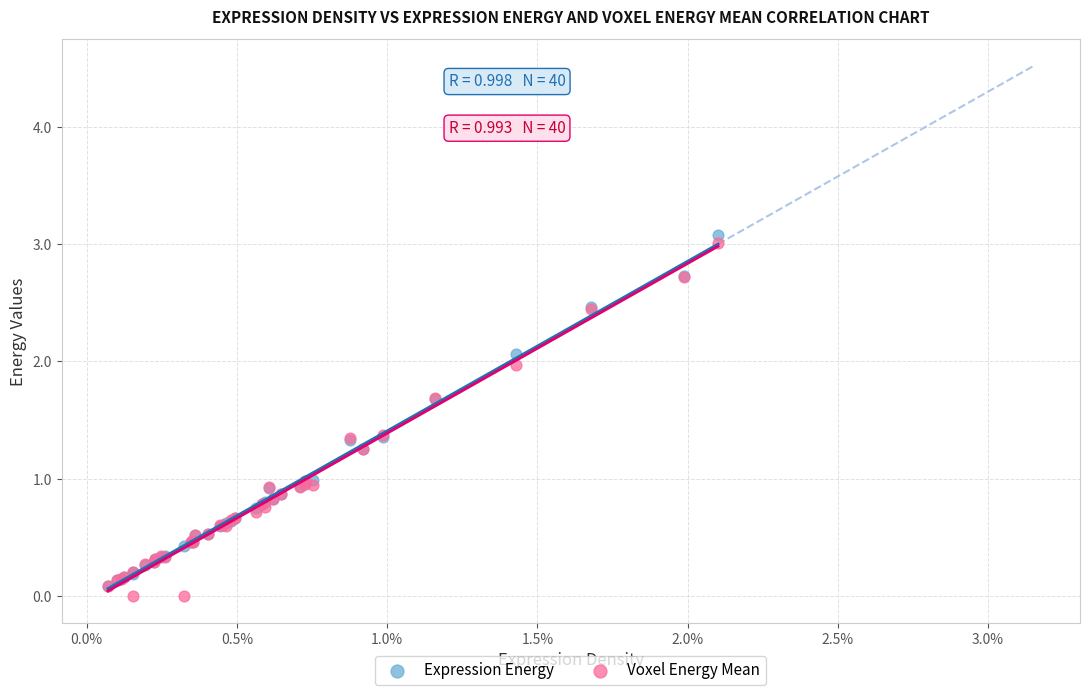

What are all the series names shown in the legend?

Expression Energy, Voxel Energy Mean